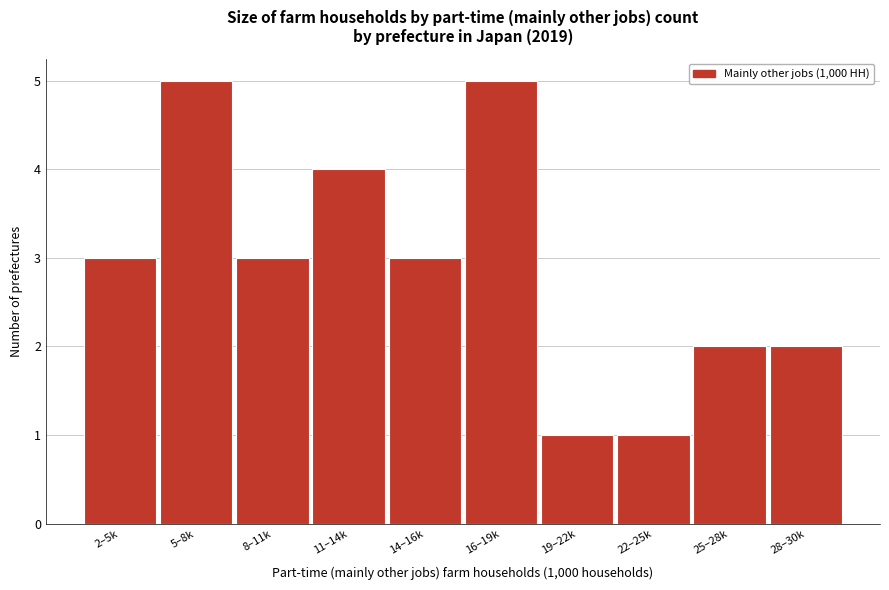

Reading left to right, extract all data points from this chart.

2–5k=3	5–8k=5	8–11k=3	11–14k=4	14–16k=3	16–19k=5	19–22k=1	22–25k=1	25–28k=2	28–30k=2